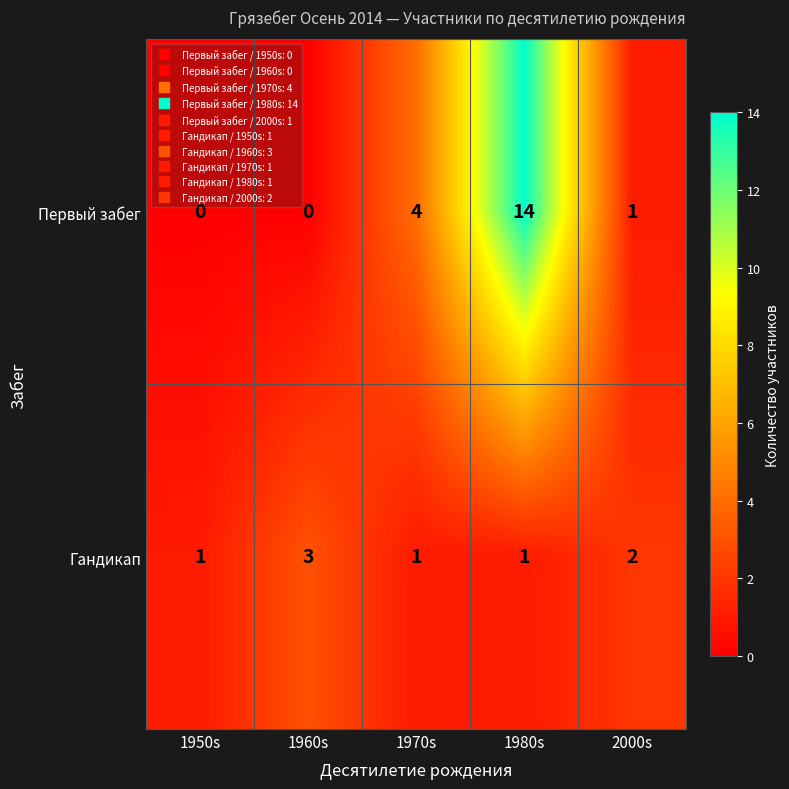

How many distinct data groups are displayed?

2